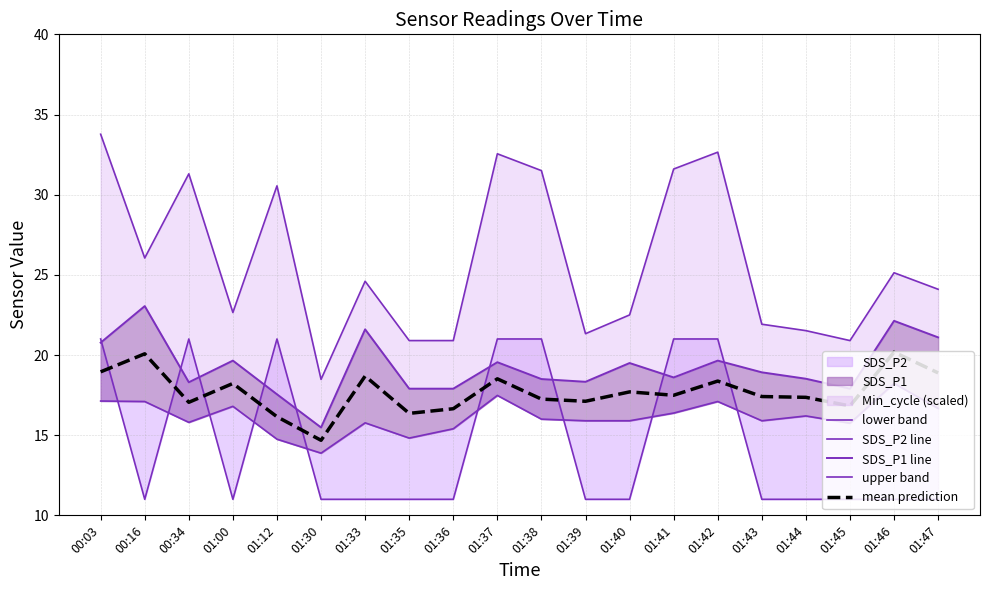

In SDS_P1 line, how many points are lower than both neighbors (excluding endpoints)?

5